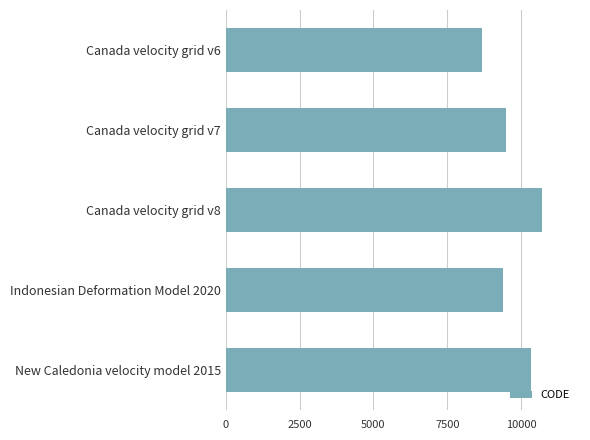

What is the sum of all values?

48564